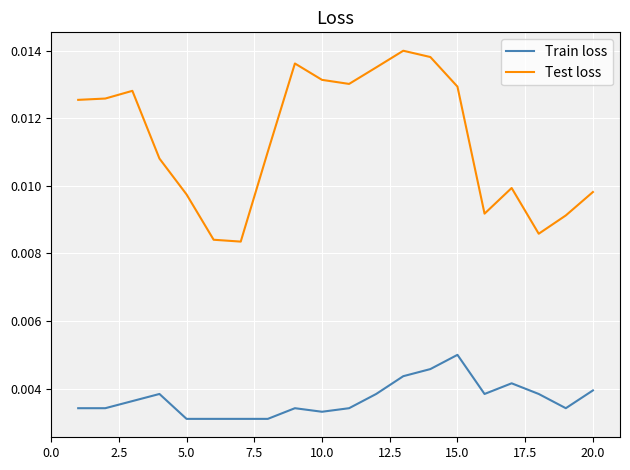

Rank the series by their maximum value, from lowest to highest.

Train loss, Test loss